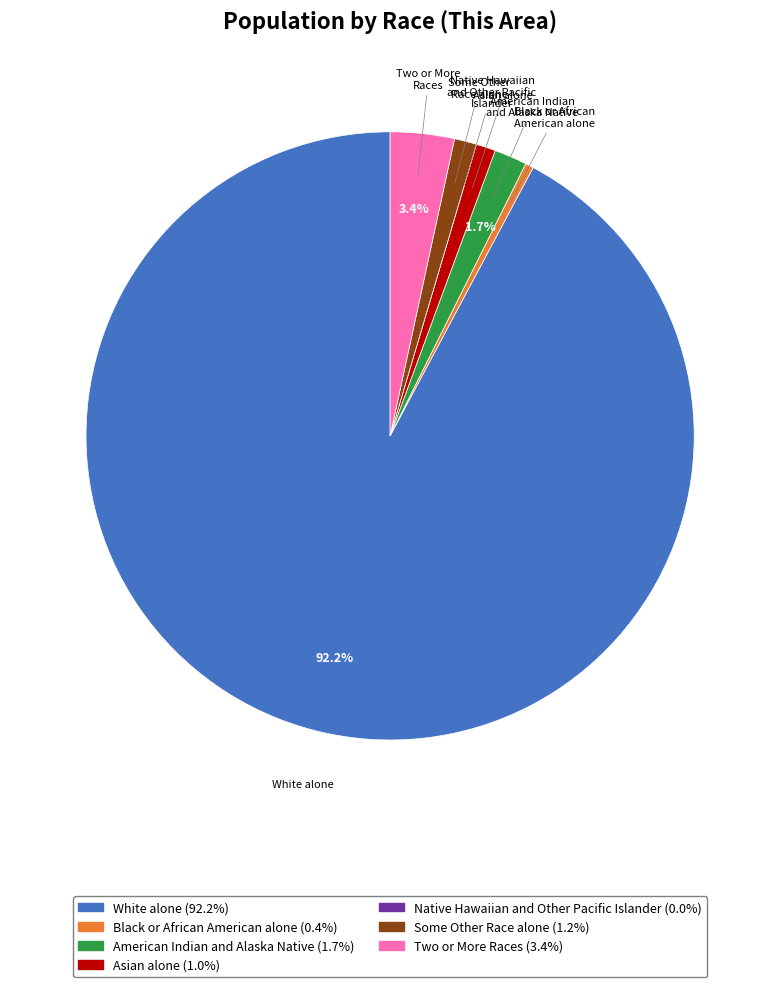

Does any single category account for the majority?

Yes